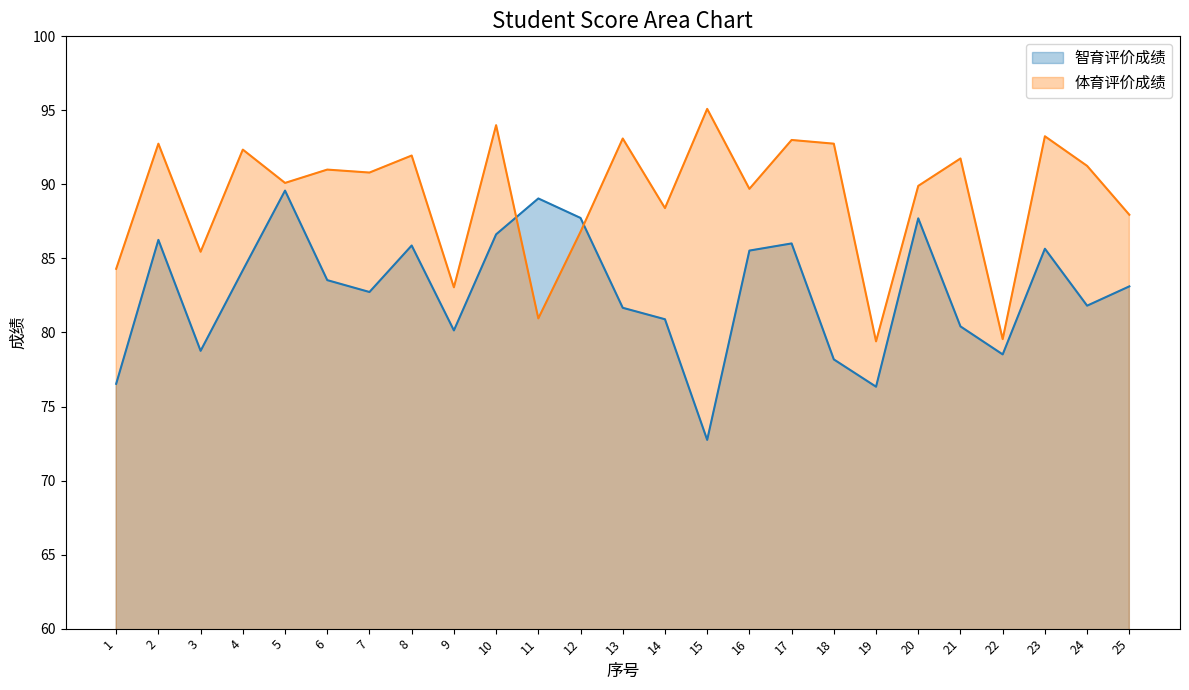

What is the sum of the 体育评价成绩 values at 12 and 16?

176.5